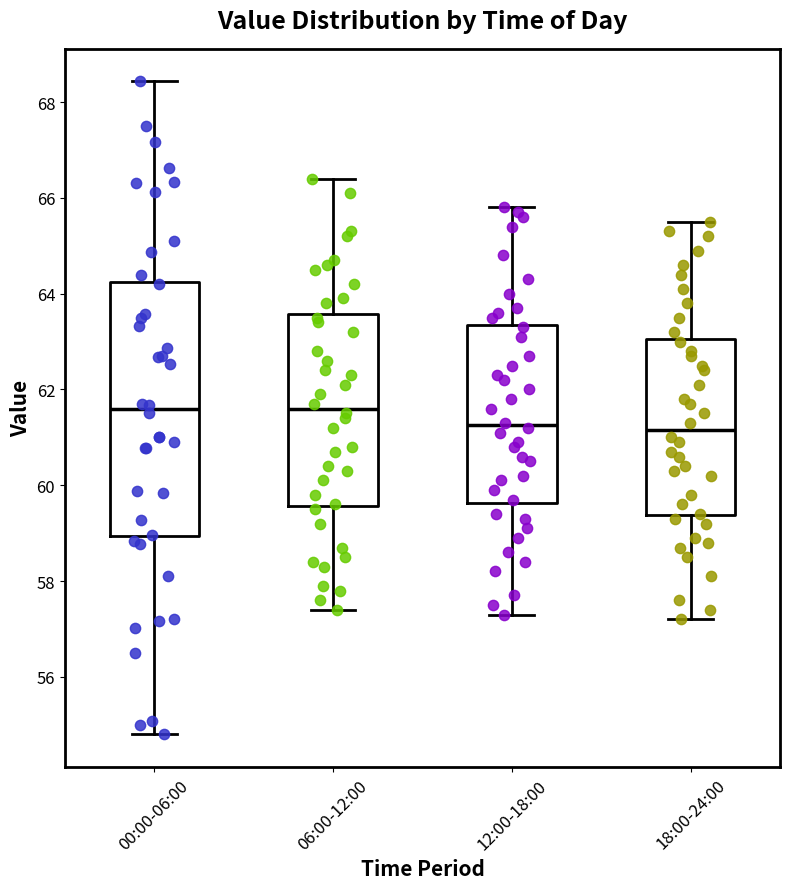

Where is the lower edge of the box for 18:00-24:00 on the y-axis? The values are not printed on the chart, so give them approximately, as read against the axis.

59.4